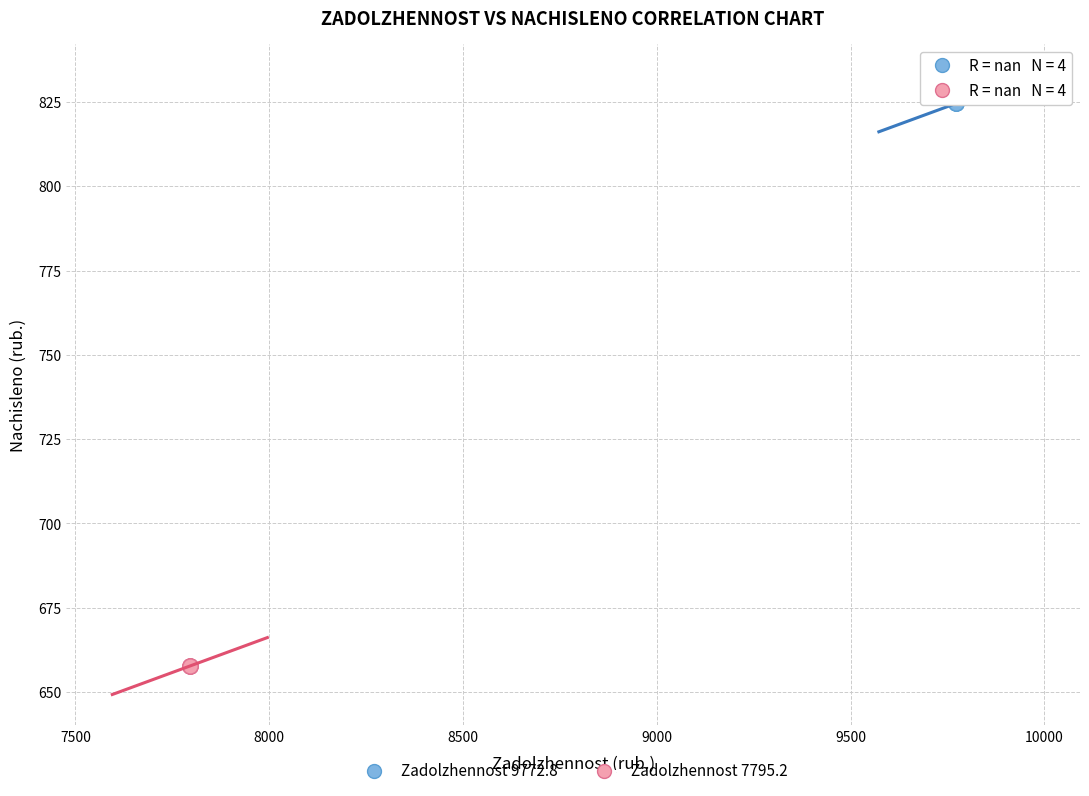

Which series contains the lowest Y value?

Zadolzhennost 7795.2